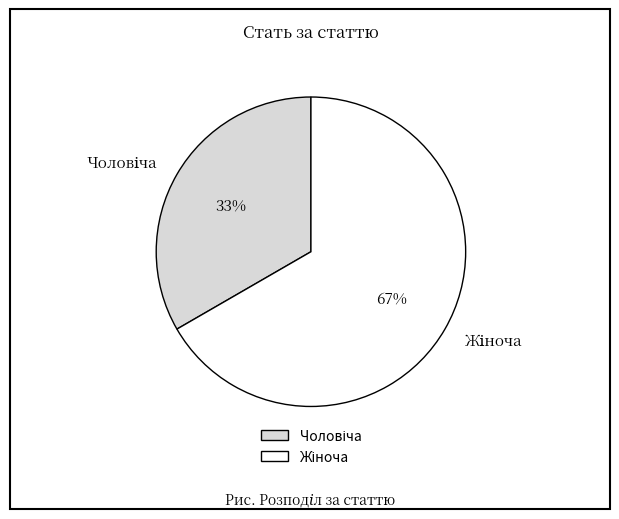

To the nearest percent, what is the average slice percentage?

50%